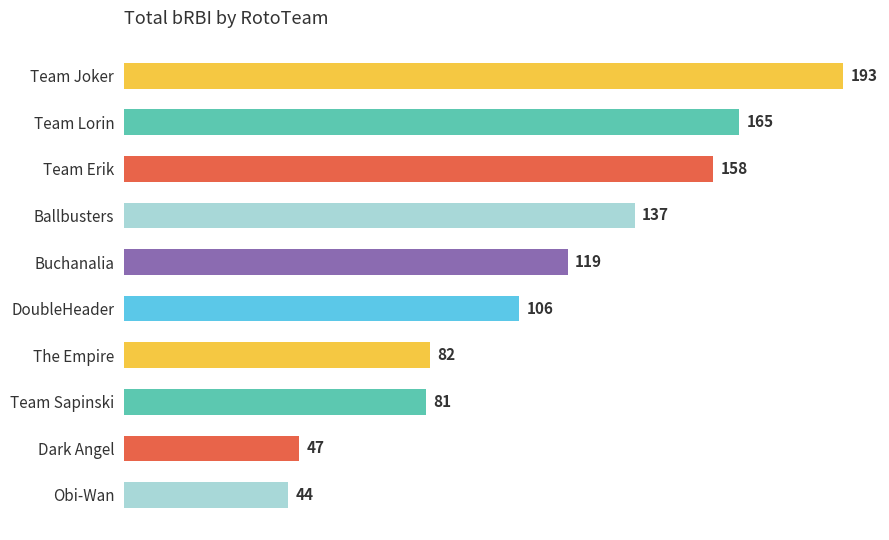

Reading bottom to top, extract all data points from this chart.

44	47	81	82	106	119	137	158	165	193